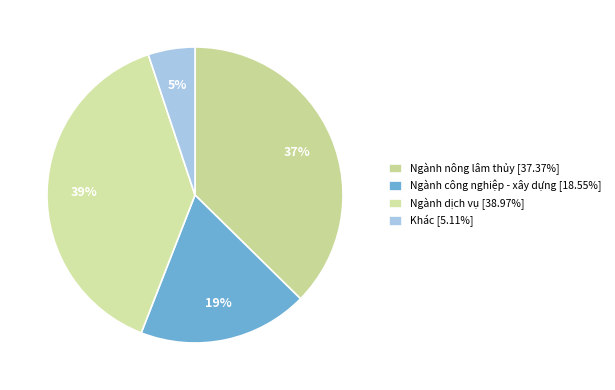

How many segments does this pie chart have?

4